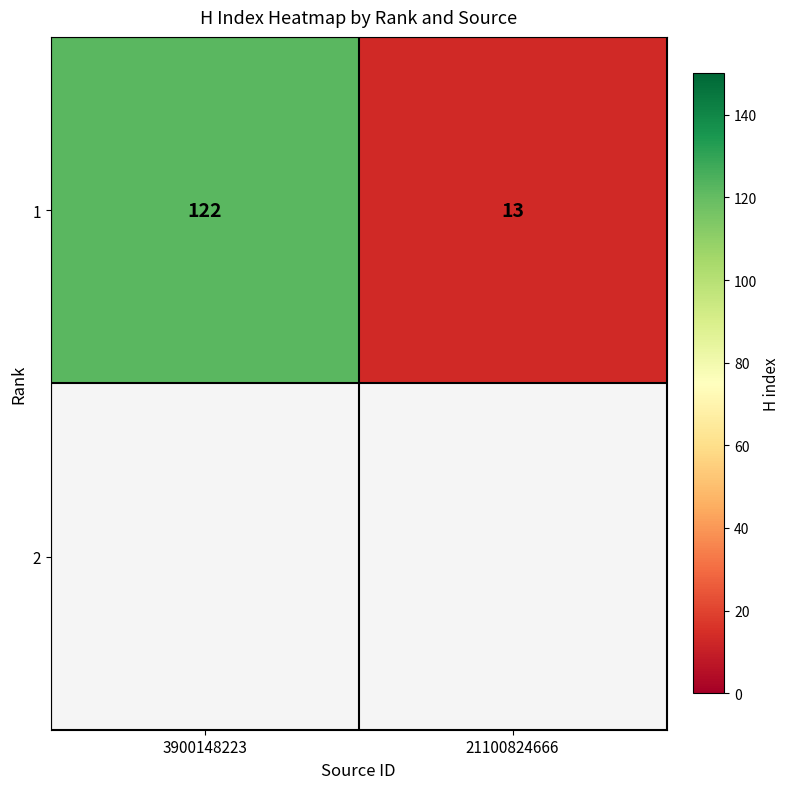

What is the maximum value shown in the chart?

122